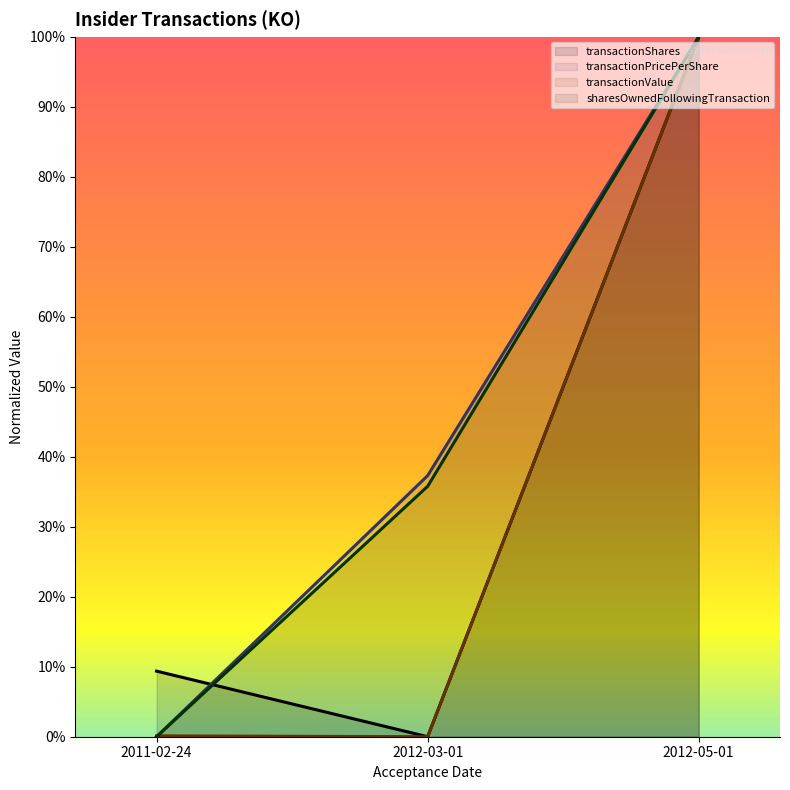

Is the value of sharesOwnedFollowingTransaction at 2012-03-01 greater than the value of transactionPricePerShare at 2012-03-01?

No